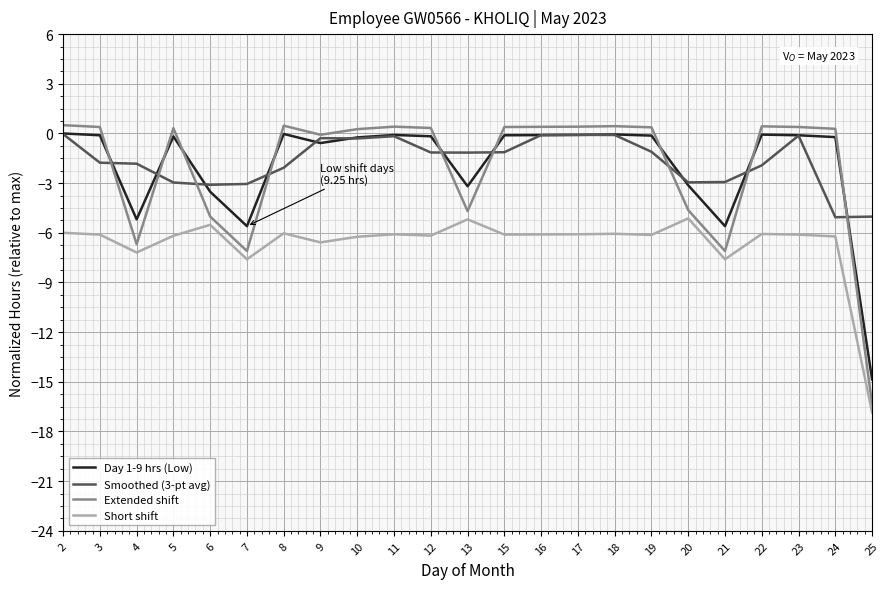

At 21, list the series in order from largest to smallest.

Smoothed (3-pt avg), Day 1-9 hrs (Low), Extended shift, Short shift